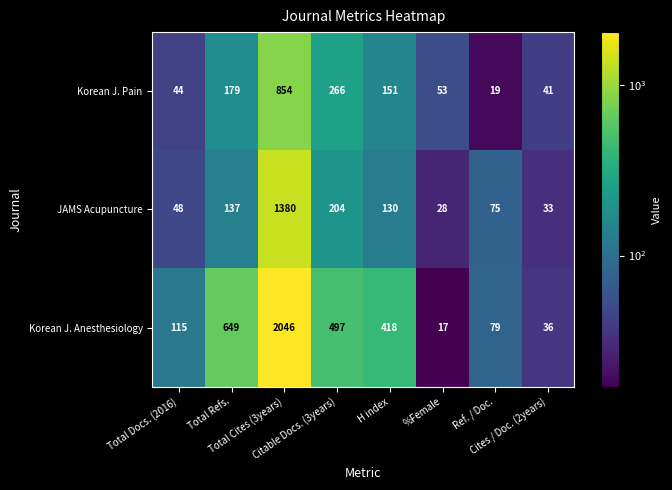

Rank the series by their average value, from lowest to highest.

Korean J. Pain, JAMS Acupuncture, Korean J. Anesthesiology